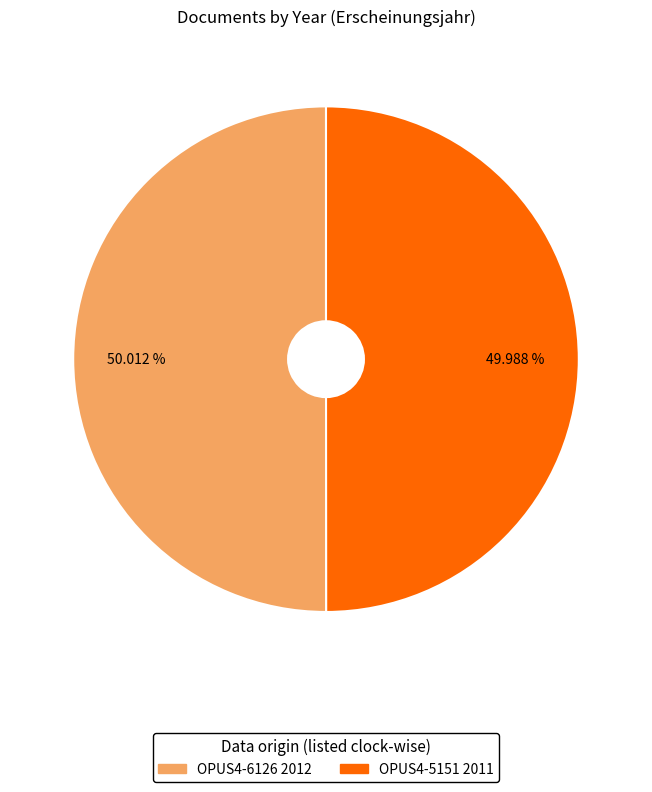

Is it true that OPUS4-5151 is 61% of the pie?

False